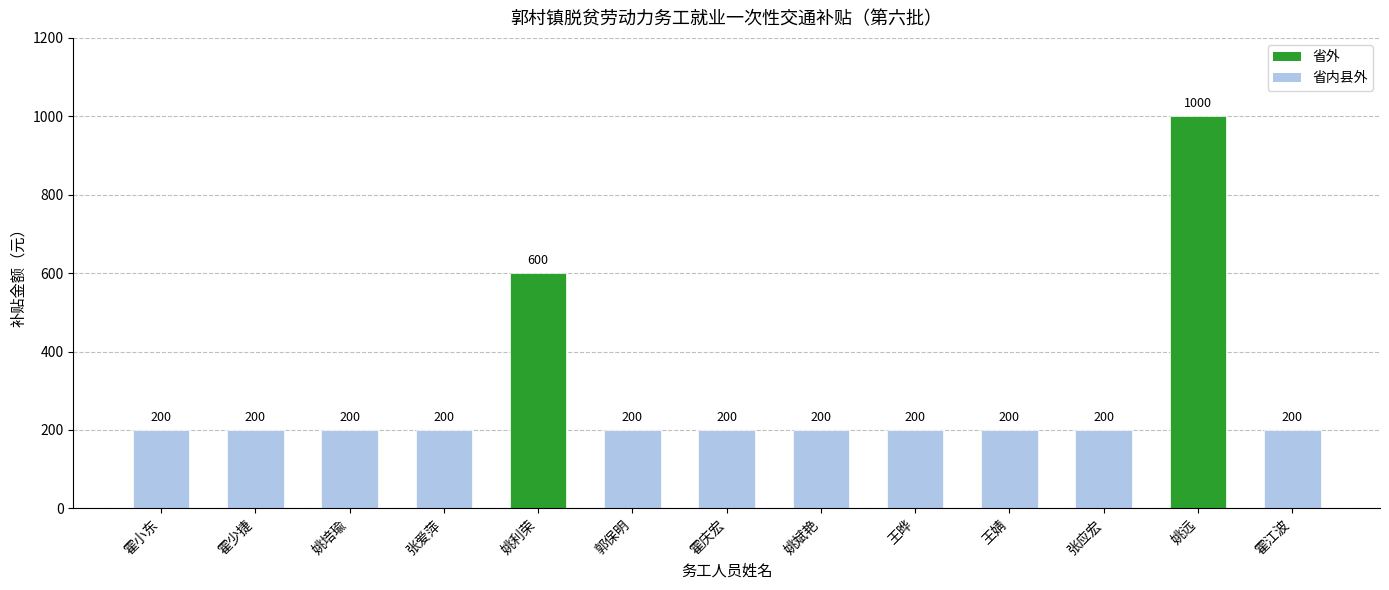

Approximately how many times larger is the value at 姚培瑜 compared to 霍少捷?

1.0